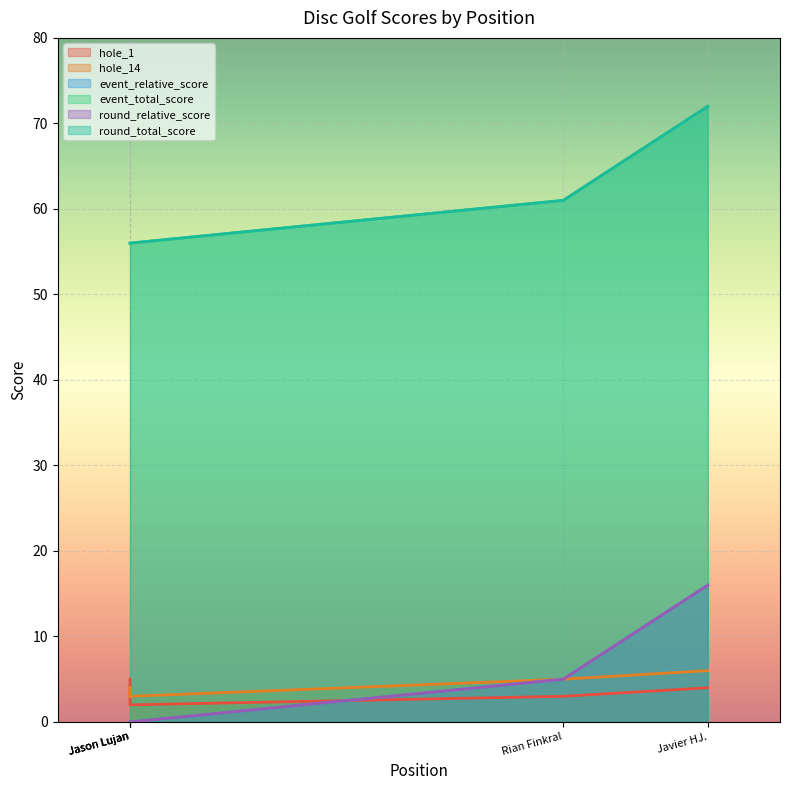

How many event_total_score values are between 0 and 5?

4